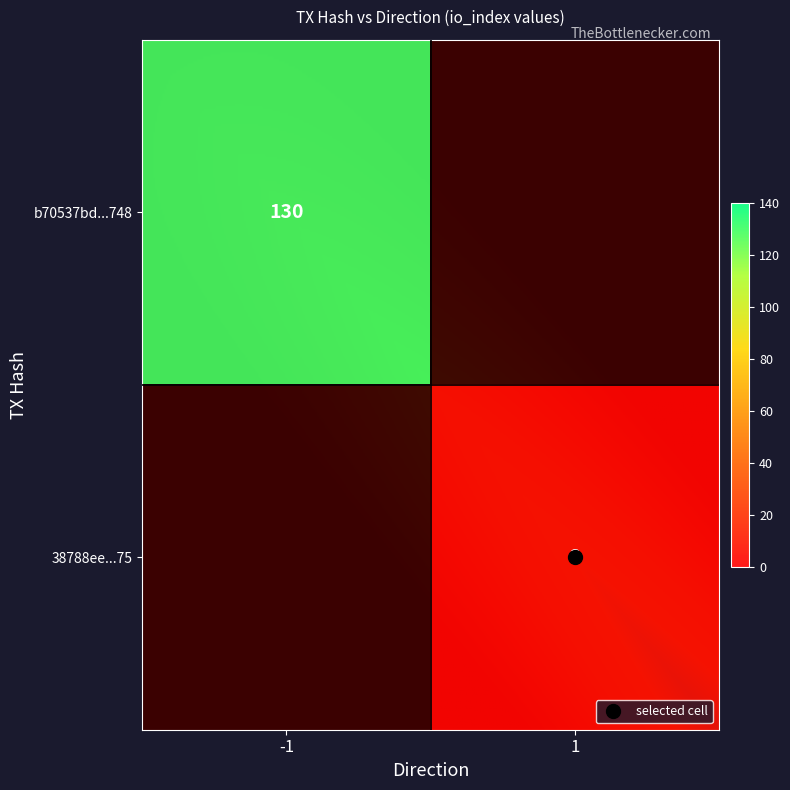

Which series has the widest spread of values?

b70537bd94f557a29d1e6caa491a72255bce748